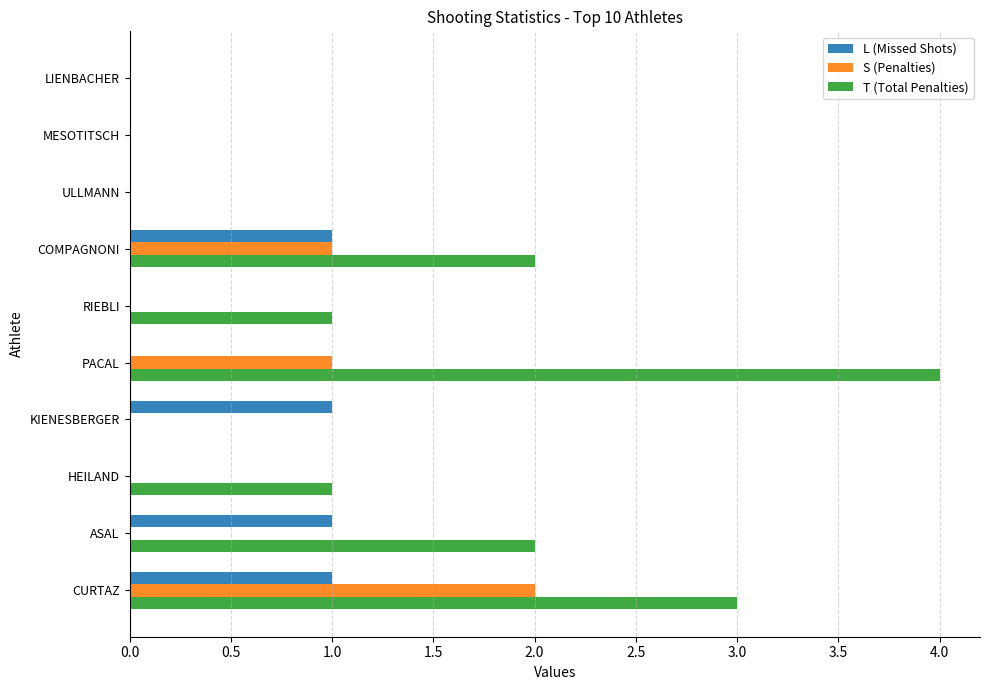

Which category has the highest value across all series?

PACAL